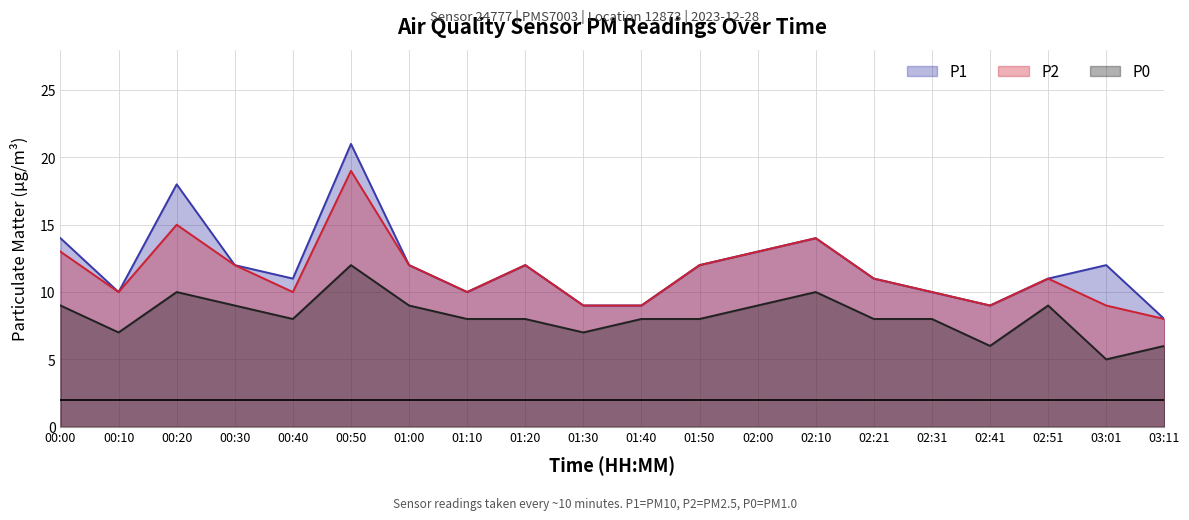

What is the highest value of the P1 series?

21